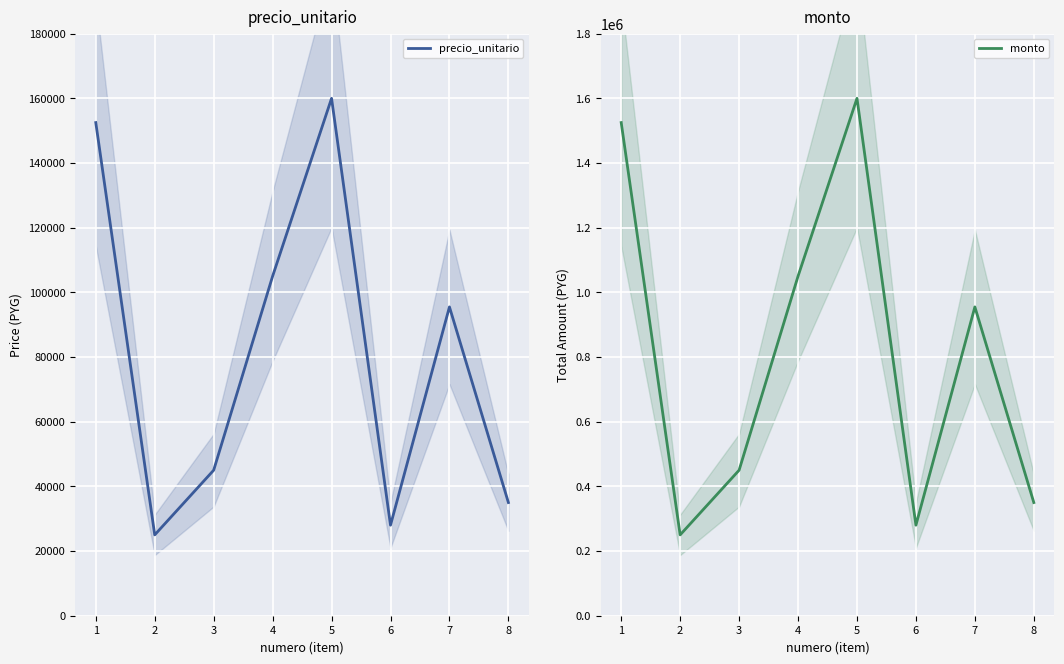

How many interior local valleys does the monto series have?

2